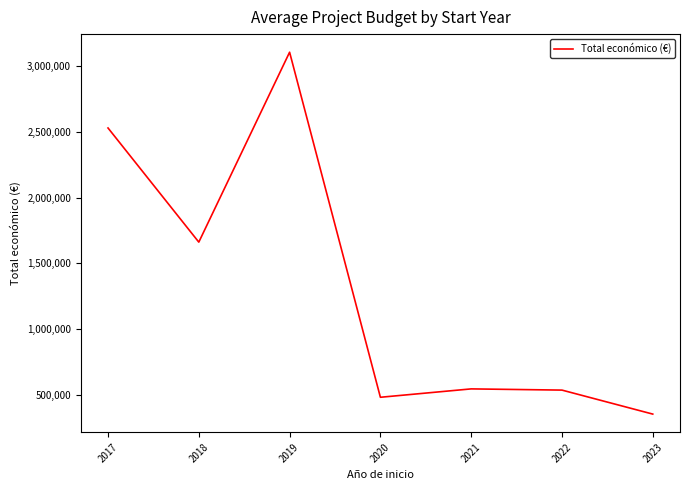

What is the smallest value displayed?

352139.0